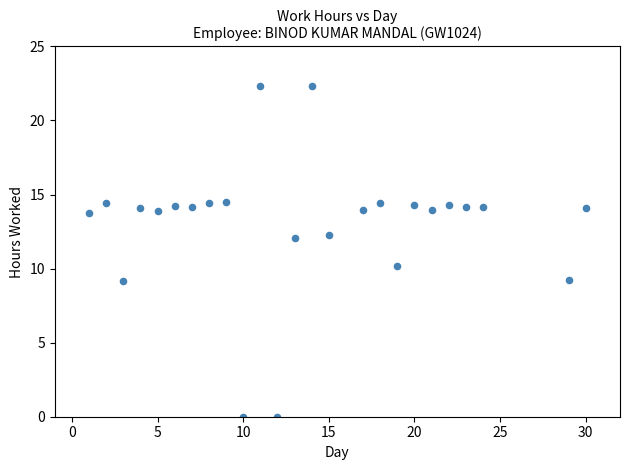

What is the range of Y values (max minus min)?

22.3